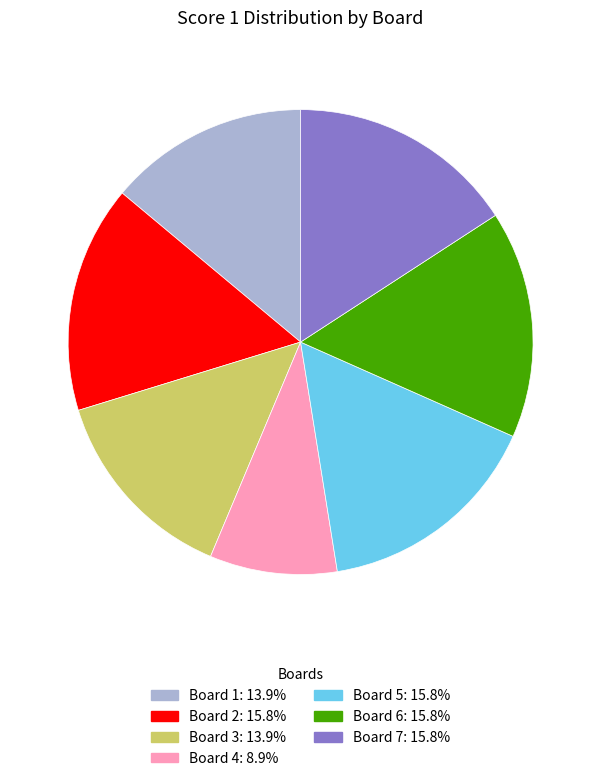

How many segments does this pie chart have?

7